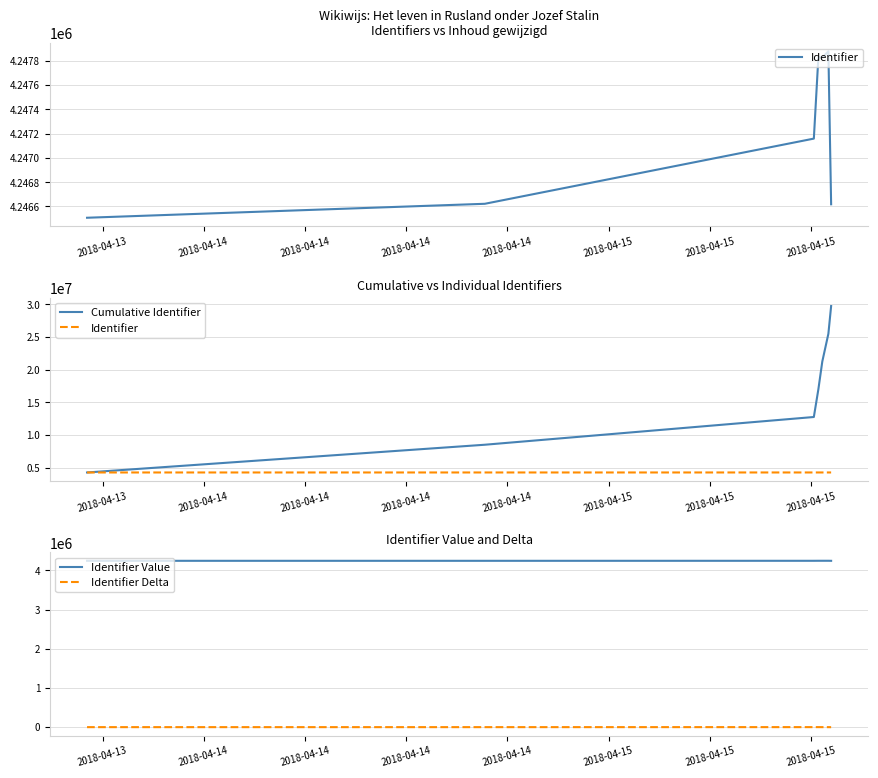

Which category has the highest value across all series?

2018-04-15